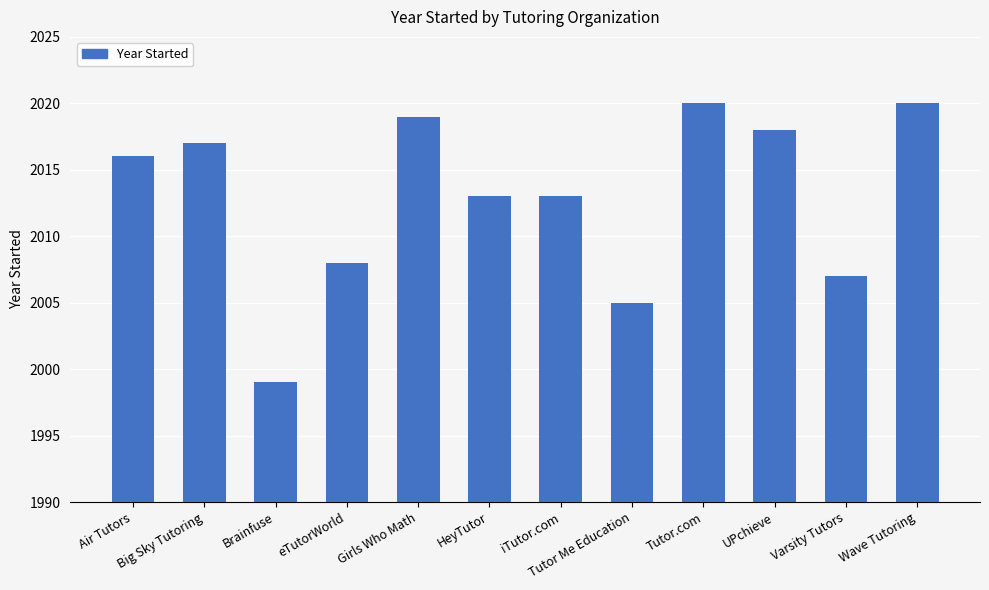

Reading left to right, extract all data points from this chart.

2016	2017	1999	2008	2019	2013	2013	2005	2020	2018	2007	2020